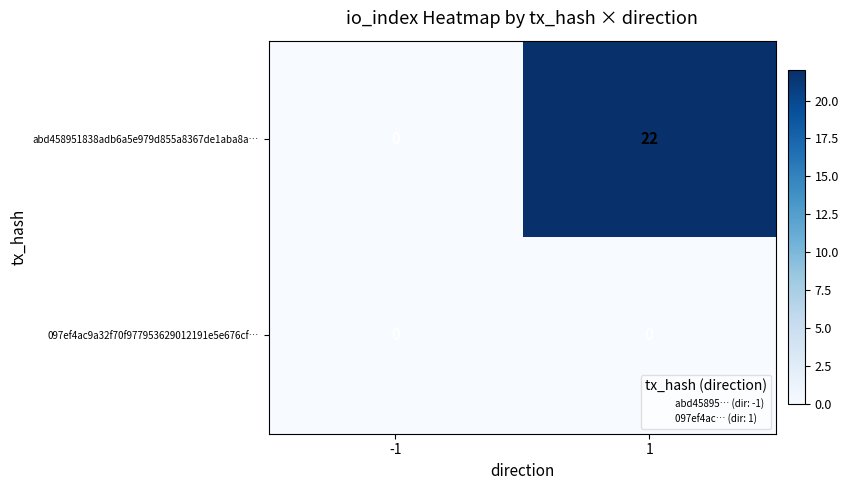

Reading right to left, transcribe all the data shown in this chart.

abd458951838adb6a5e979d855a8367de1aba8a…: 1=22	-1=0
097ef4ac9a32f70f977953629012191e5e676cf…: 1=0	-1=0